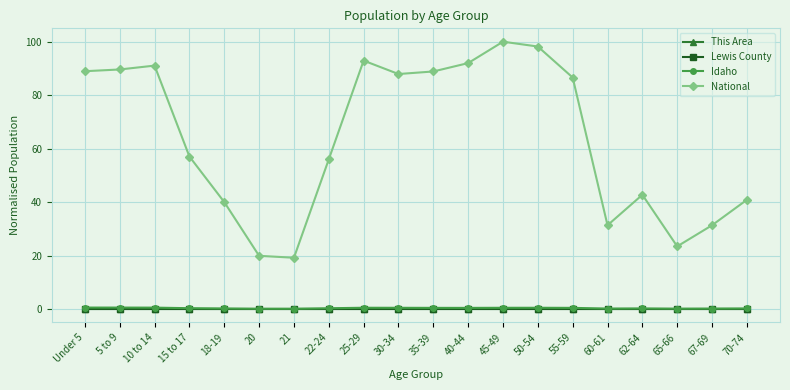

True or false: Idaho and National intersect in this chart.

False